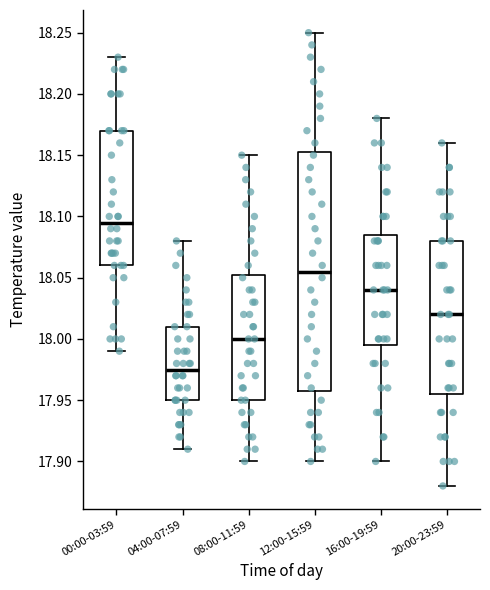

Which box has the highest median line?

00:00-03:59